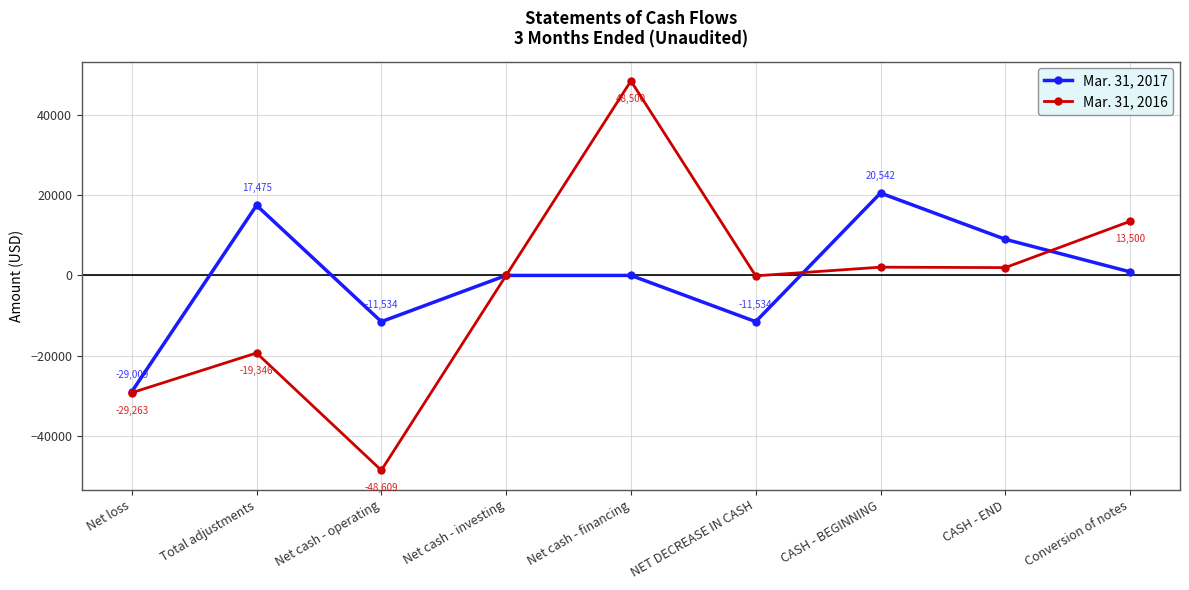

Read the Mar. 31, 2017 value at CASH - END.

9008